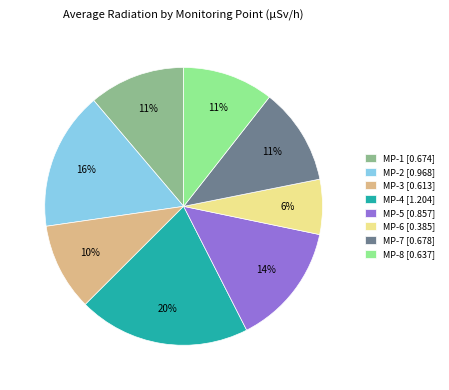

How many segments does this pie chart have?

8